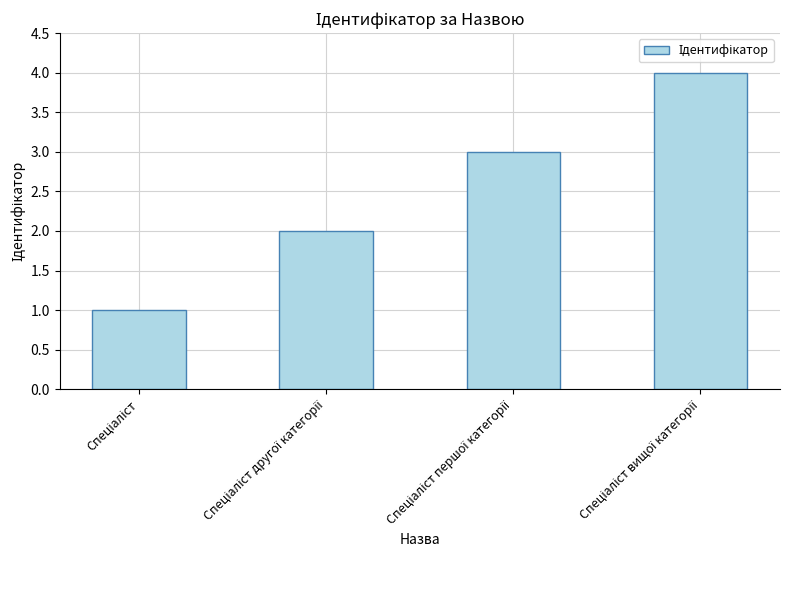

What is the value of the 1st bar from the left?

1